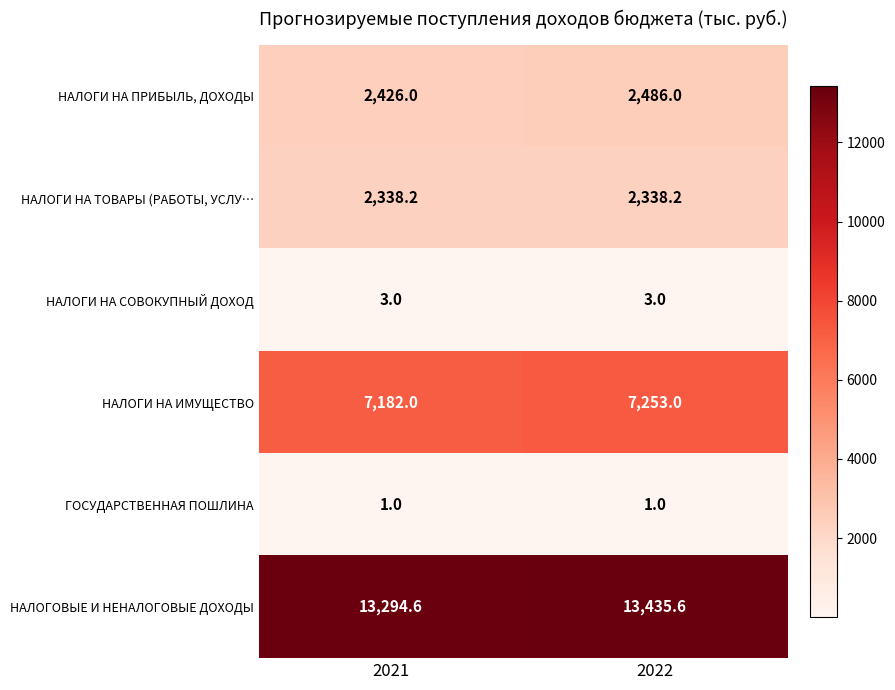

What is the minimum value shown in the chart?

1.0